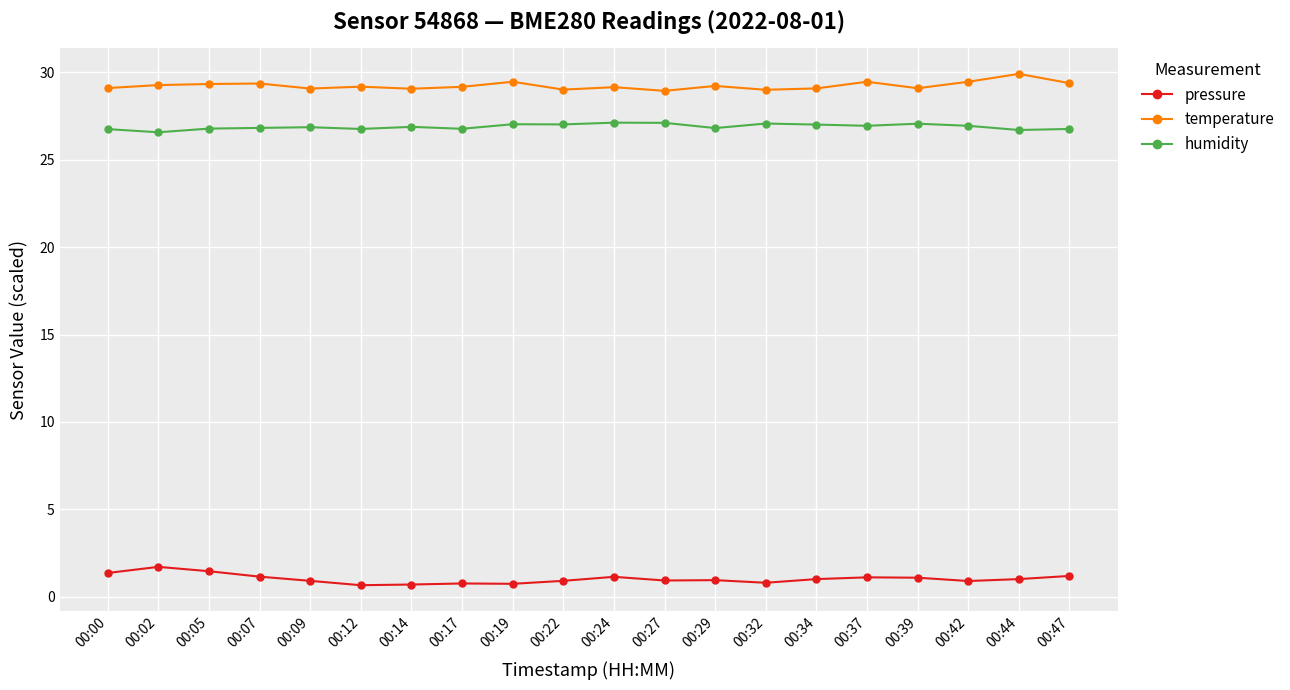

Which series changed the most between 00:29 and 00:44?

temperature